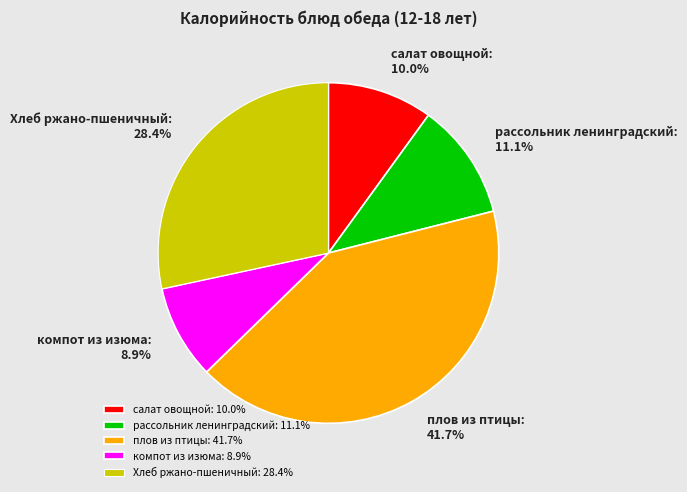

To the nearest percent, what is the average slice percentage?

20%